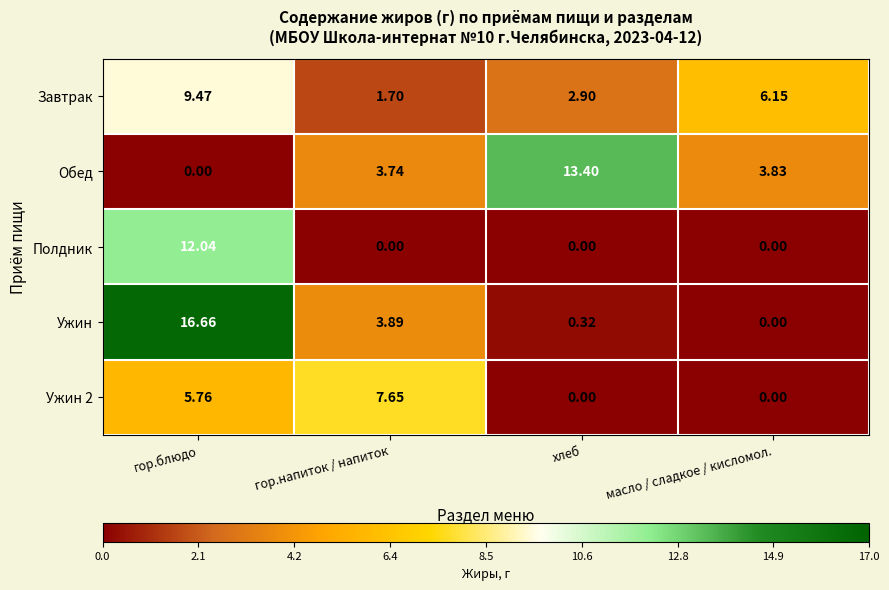

Which series changed the most between гор.блюдо and масло / сладкое / кисломол.?

Ужин